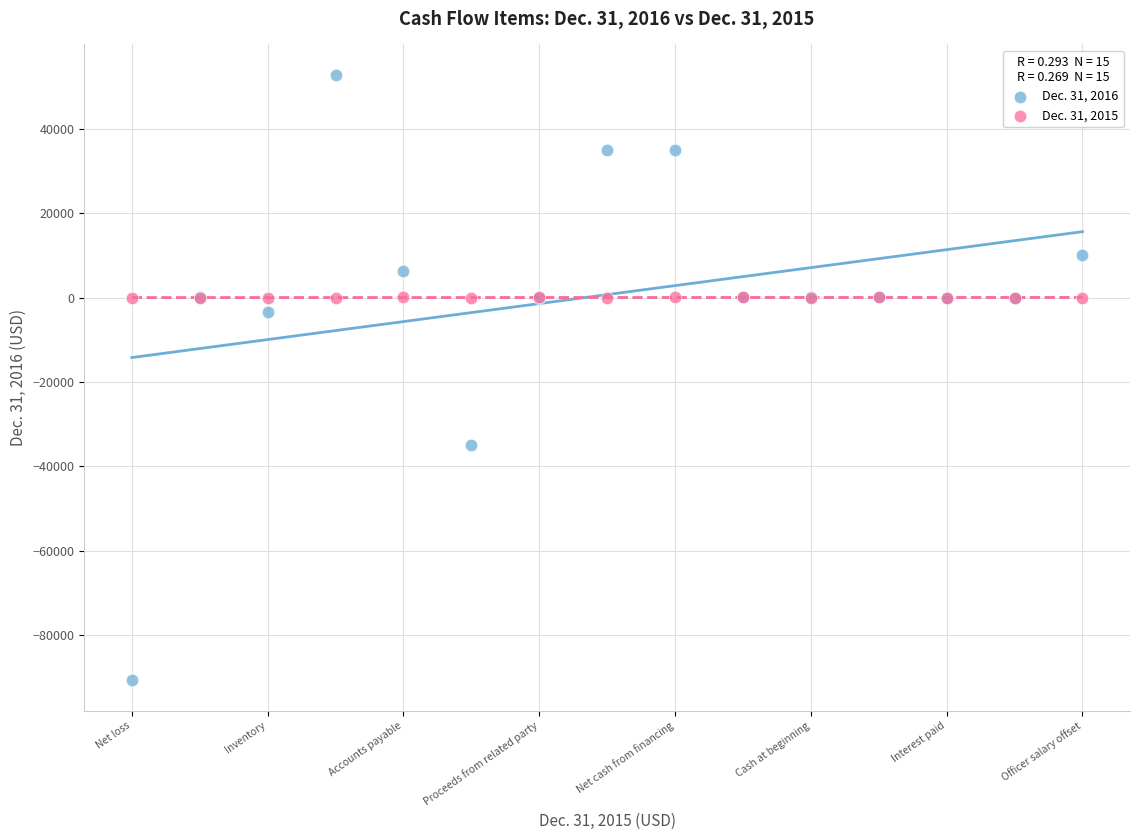

Which series reaches the minimum Y coordinate?

Dec. 31, 2016